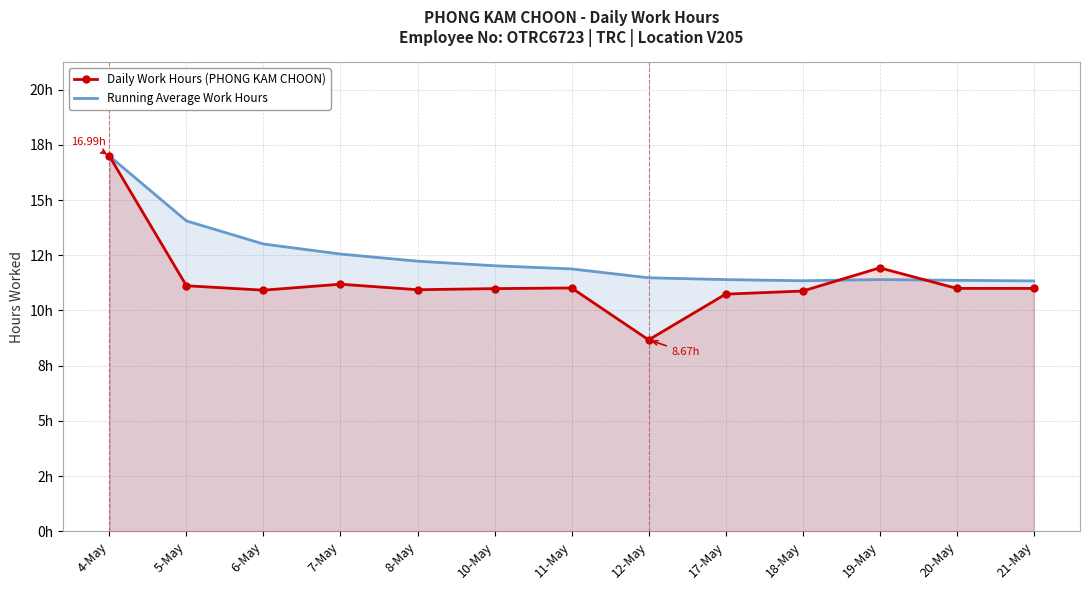

What is the maximum value for Daily Work Hours (PHONG KAM CHOON)?

17.0